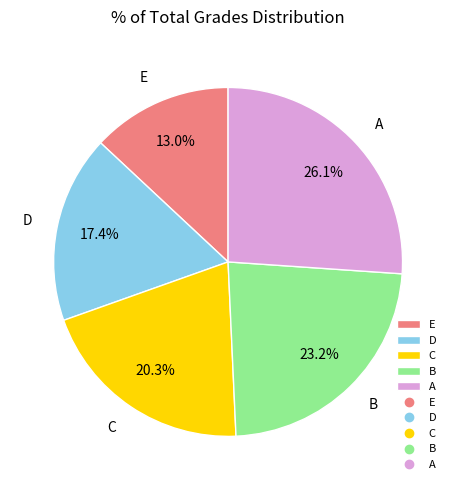

To the nearest percent, what portion does B represent?

23%